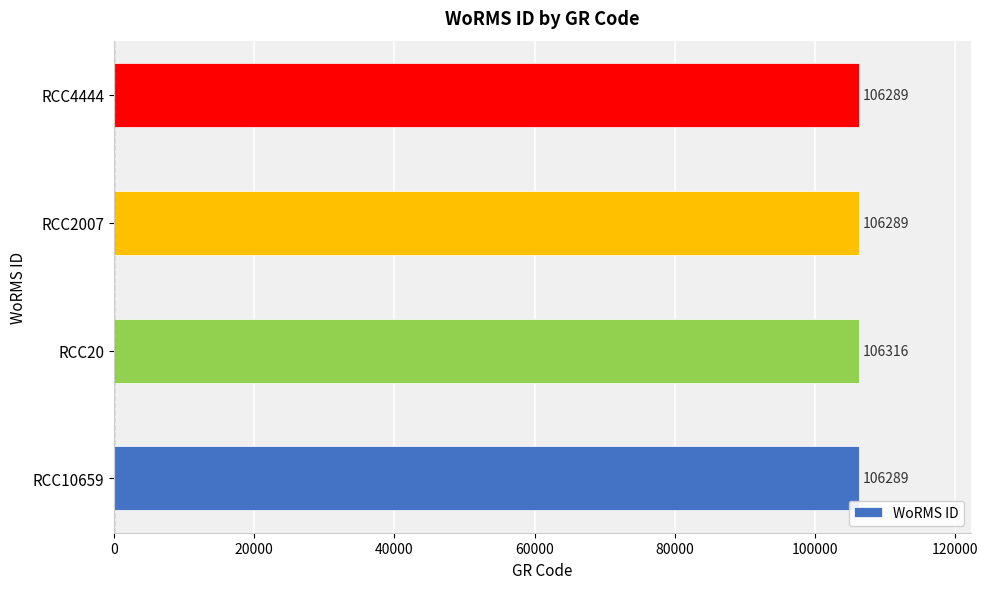

Approximately how many times larger is the value at RCC10659 compared to RCC20?

1.0